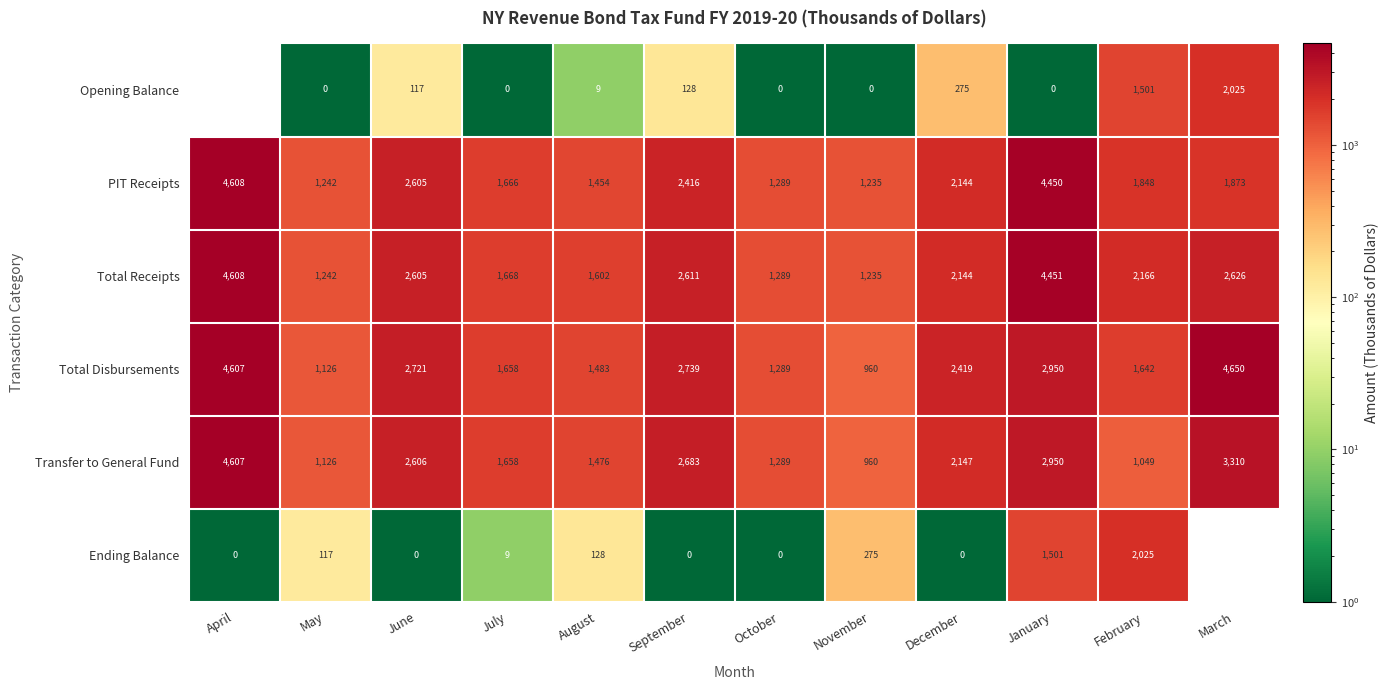

At which category is the sum across all series the highest?

April